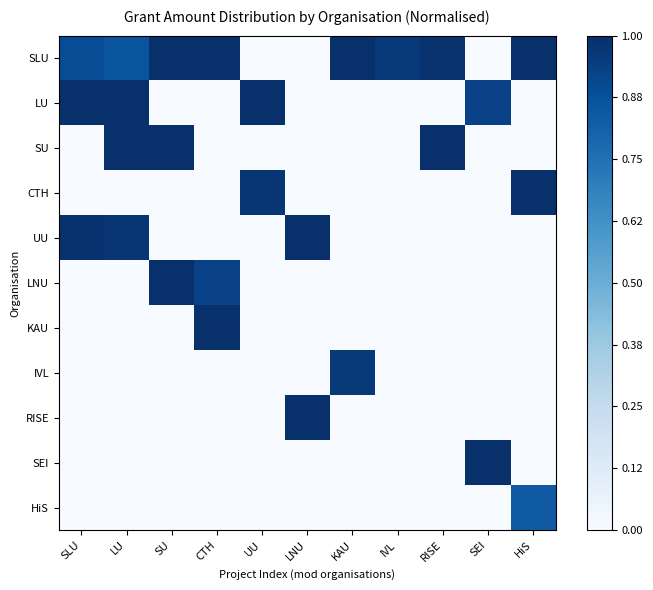

List the series in order of their peak value, lowest first.

HiS, IVL, RISE, LU, SEI, SU, LNU, KAU, SLU, CTH, UU